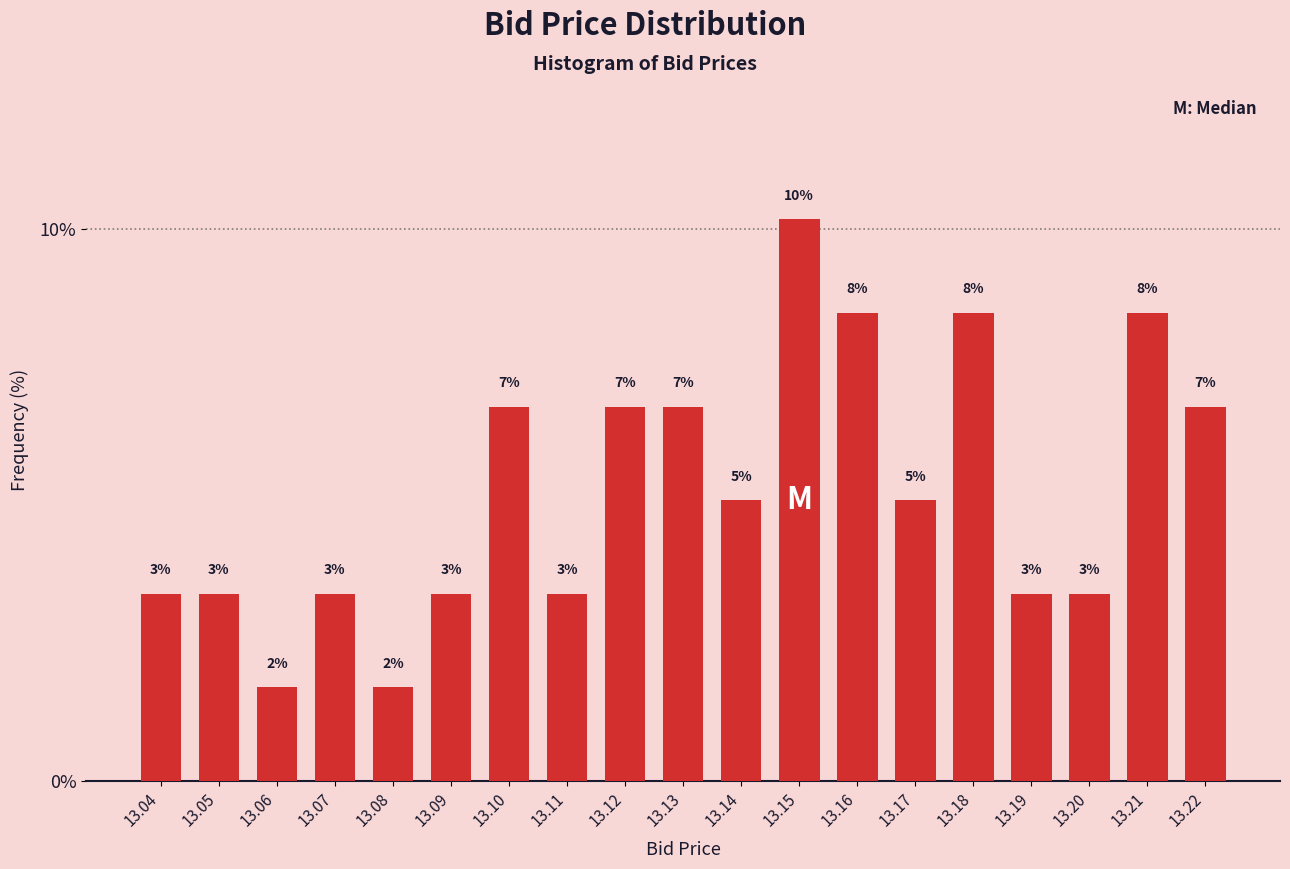

How many bars are there in total?

19